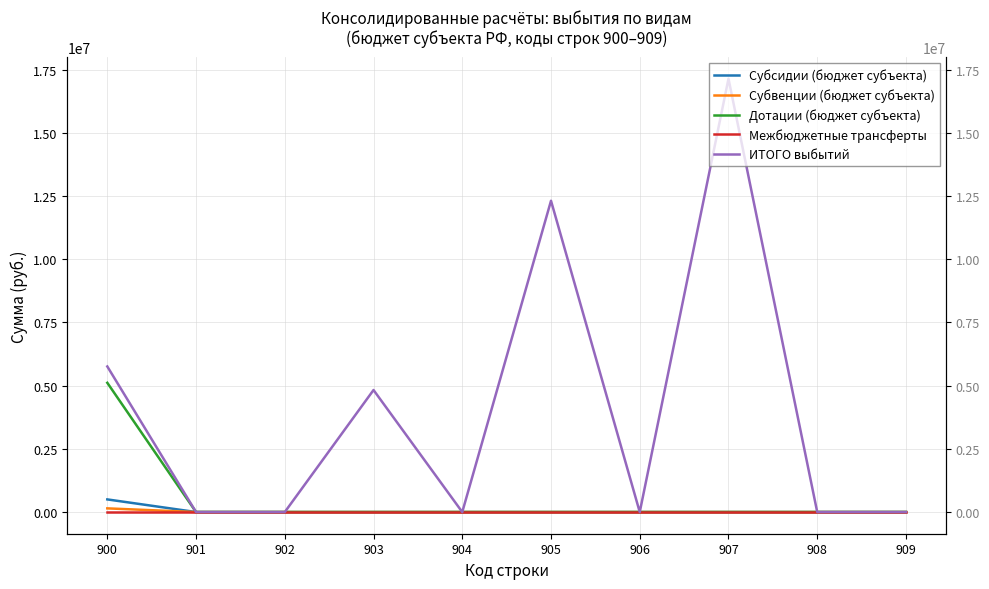

True or false: ИТОГО выбытий and Дотации (бюджет субъекта) cross at least once.

False